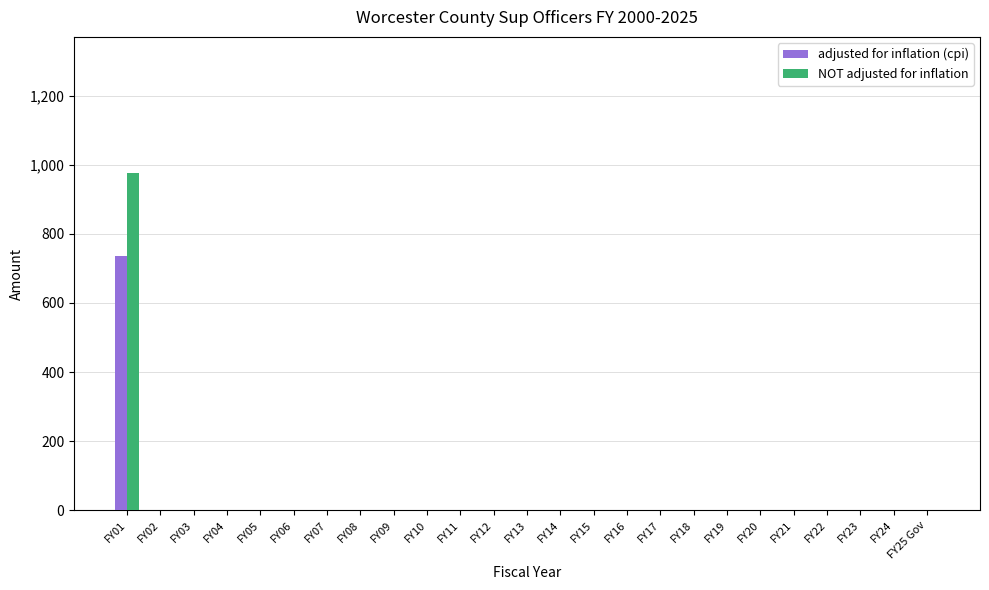

Reading left to right, extract all data points from this chart.

adjusted for inflation (cpi): 736	0	0	0	0	0	0	0	0	0	0	0	0	0	0	0	0	0	0	0	0	0	0	0	0
NOT adjusted for inflation: 977	0	0	0	0	0	0	0	0	0	0	0	0	0	0	0	0	0	0	0	0	0	0	0	0